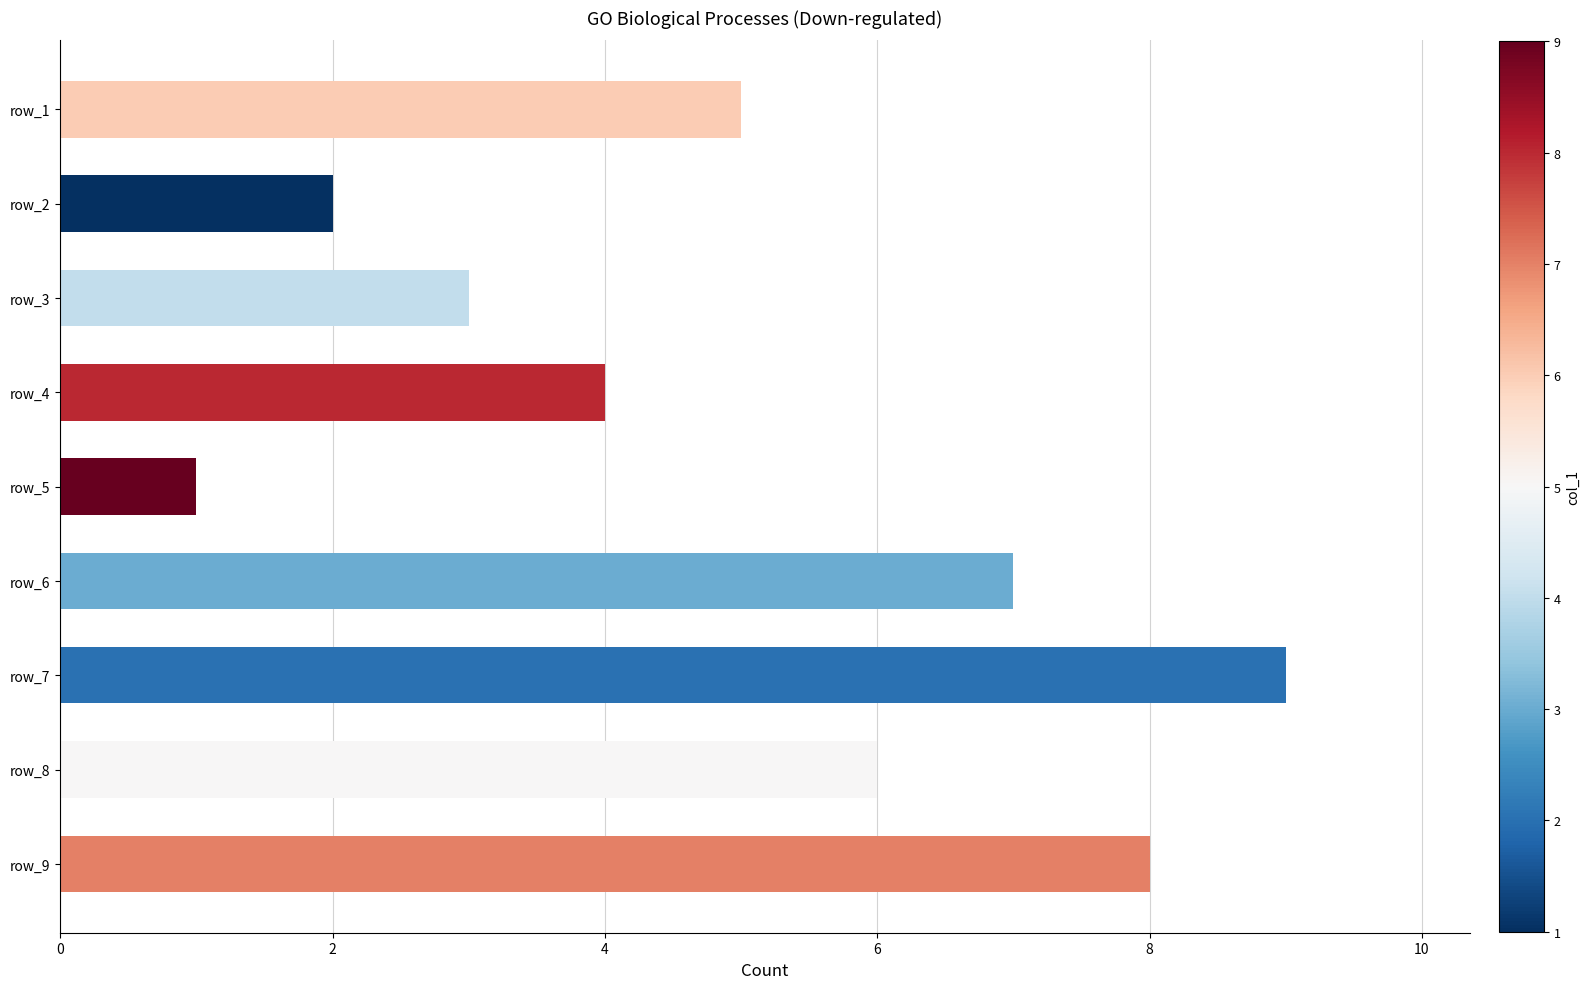

Reading top to bottom, transcribe all the data shown in this chart.

5	2	3	4	1	7	9	6	8